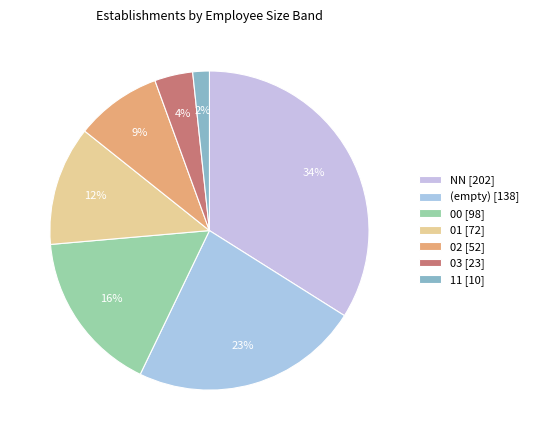

How many slices are in this pie chart?

7